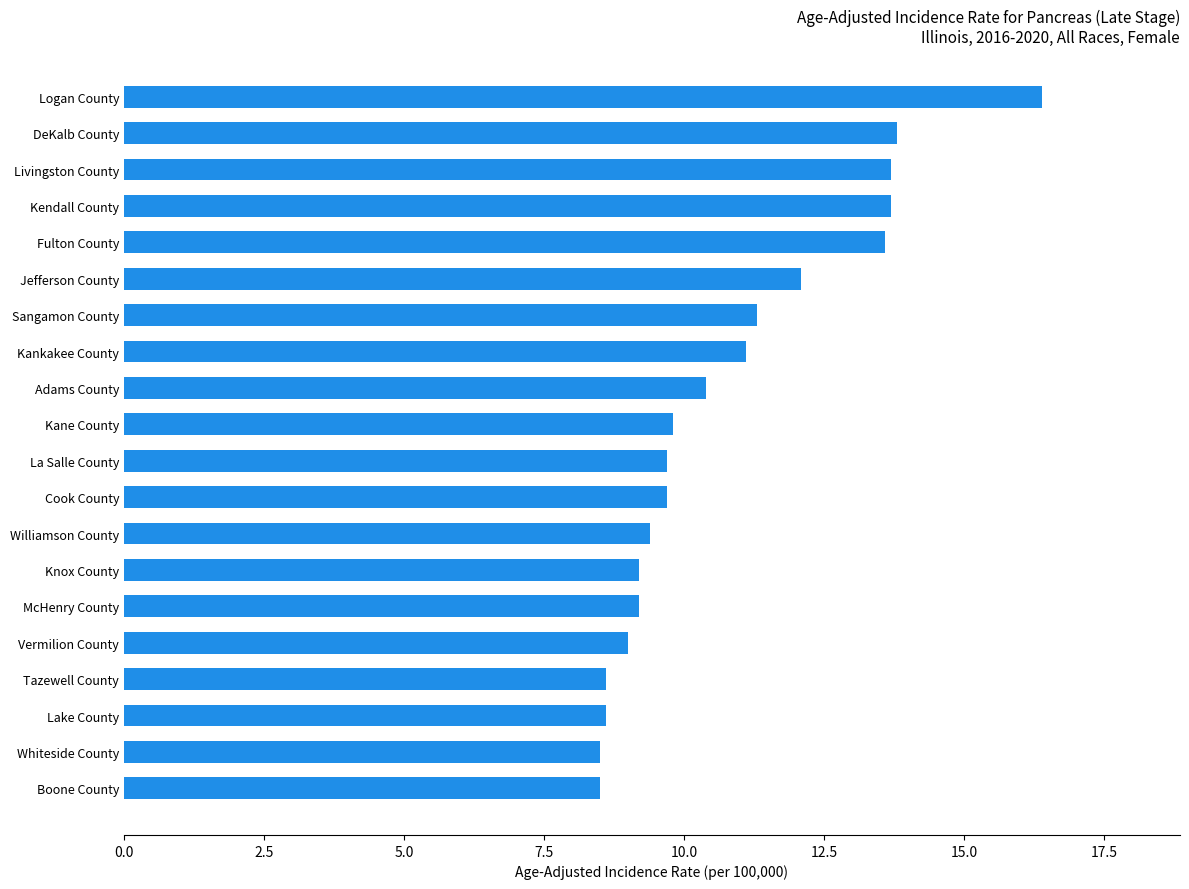

What is the change in value from Boone County to Vermilion County?

+0.5